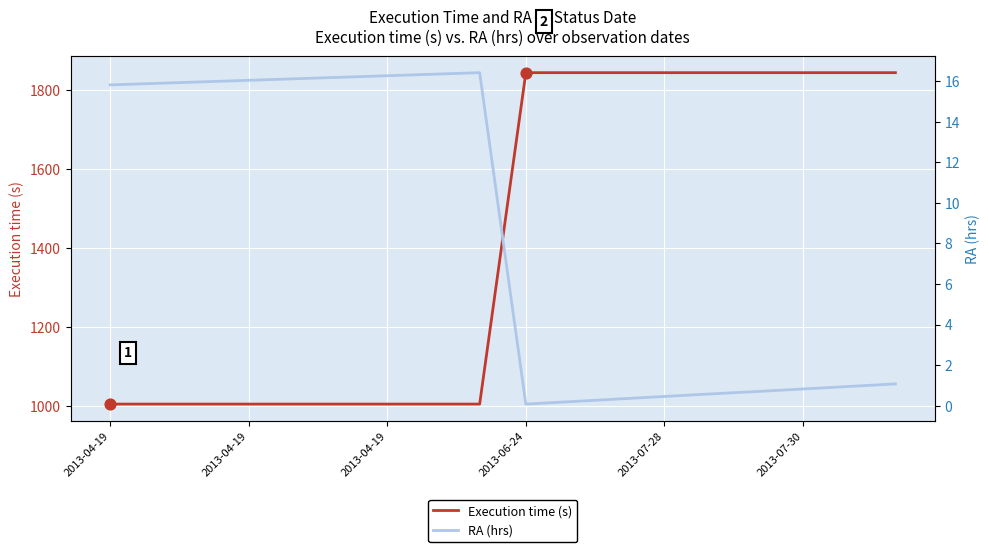

Which series reaches the minimum Y coordinate?

RA (hrs)